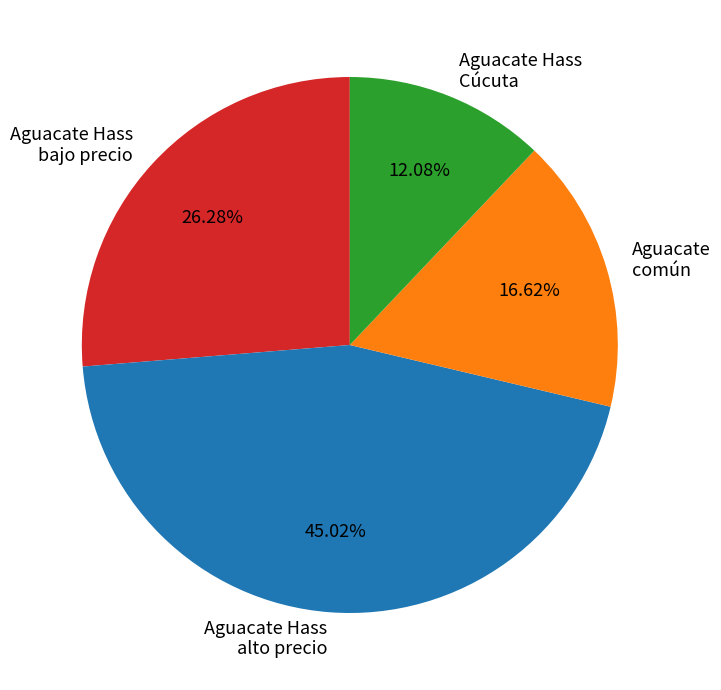

Combined, do Aguacate Hass Cúcuta and Aguacate Hass bajo precio account for over 50%?

No